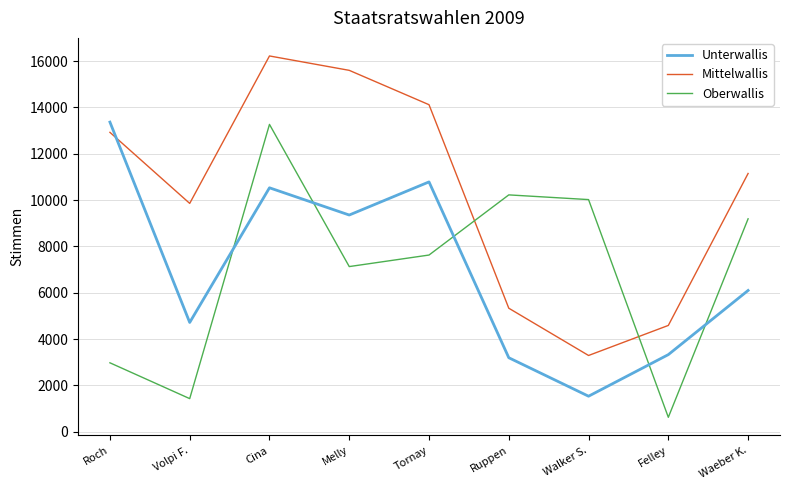

Where does the Oberwallis series first go above 7628?

Cina